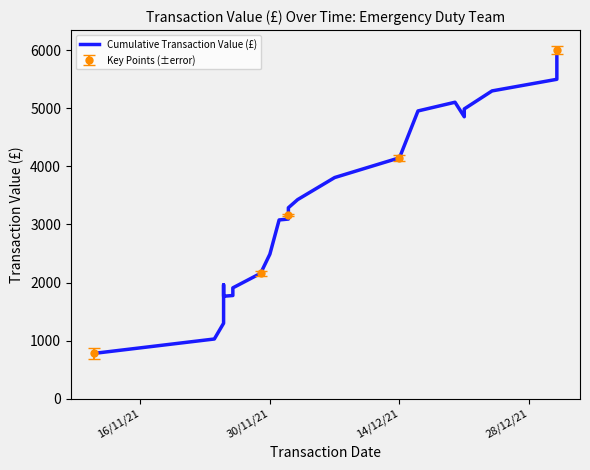

How many interior local valleys (lower than both neighbors) does the data have?

2